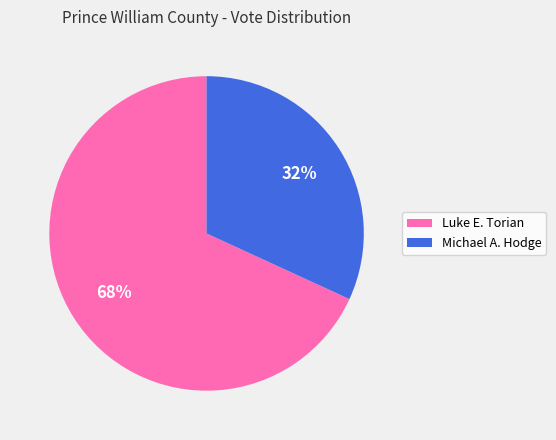

What is the ratio of the value at Michael A. Hodge to the value at Luke E. Torian?

0.5